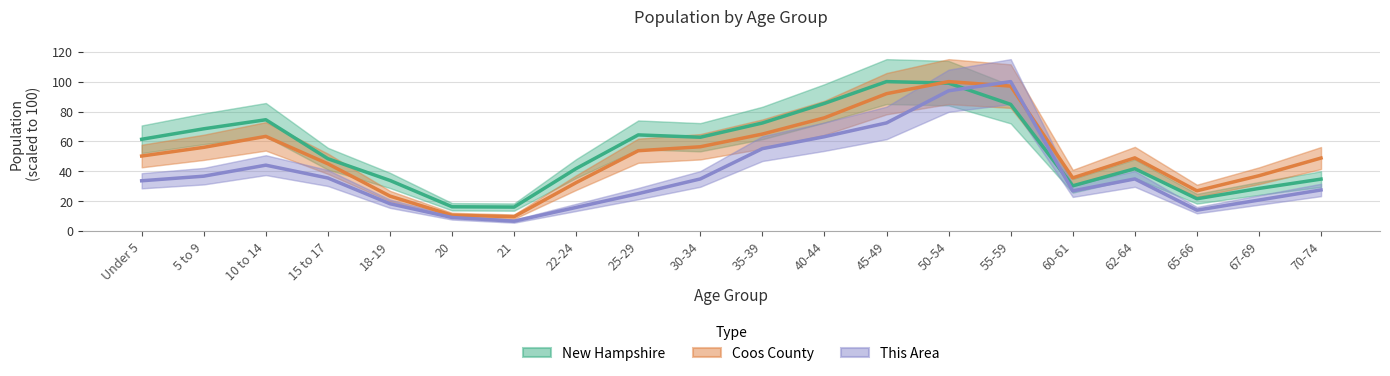

The This Area series shows 27.0 at 60-61. True or false?

True